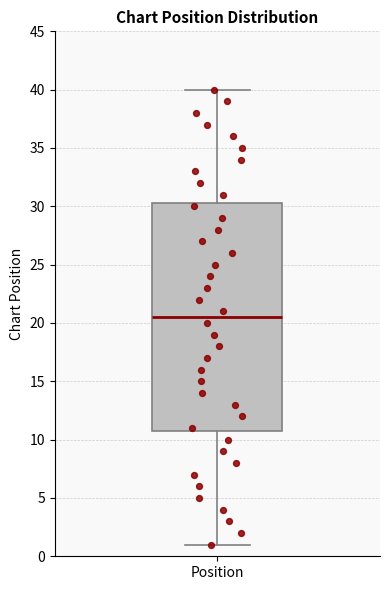

Read this box plot against the y-axis: the position of the median line, the range covered by the box, and the ends of both whiskers. The values are not printed on the chart, so give them approximately, as read against the axis.

median 20.5, box 11.0 to 30.5, whiskers 1.0 to 40.0